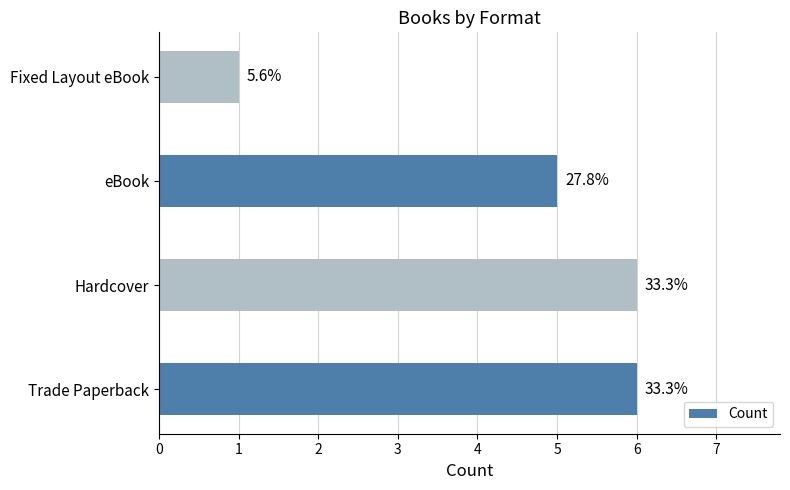

How many bars are there in total?

4